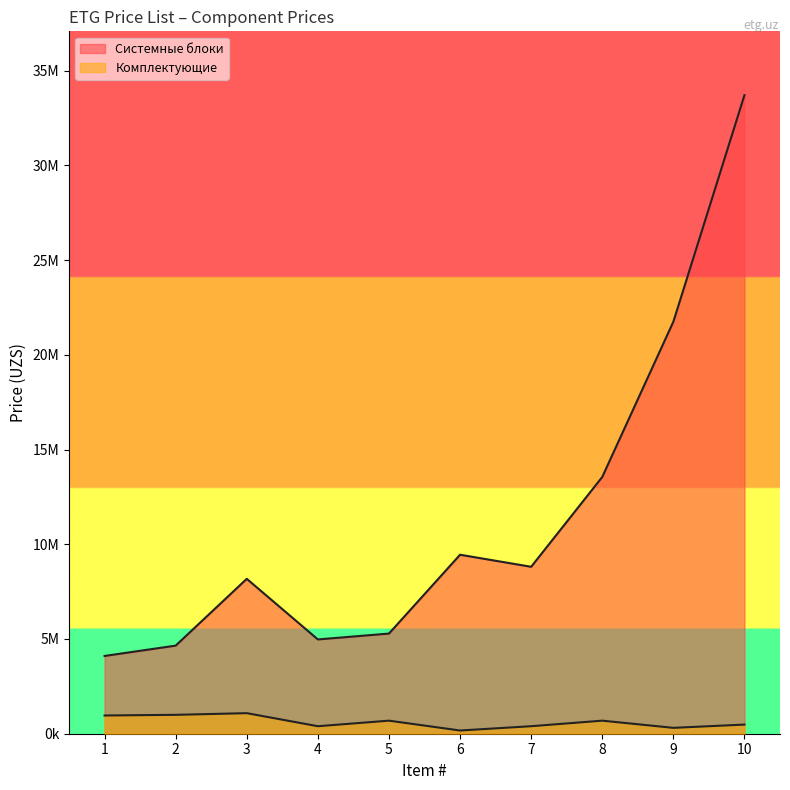

What is the value of the Системные блоки point at the 3rd from the left?

8175000